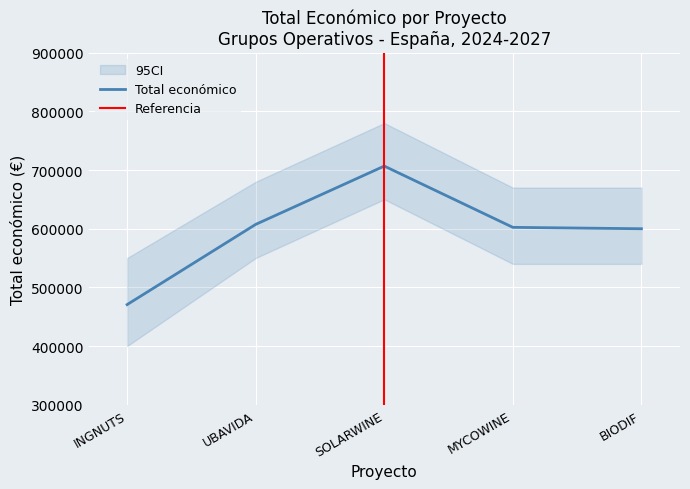

What is the sum of all values?

2986936.4